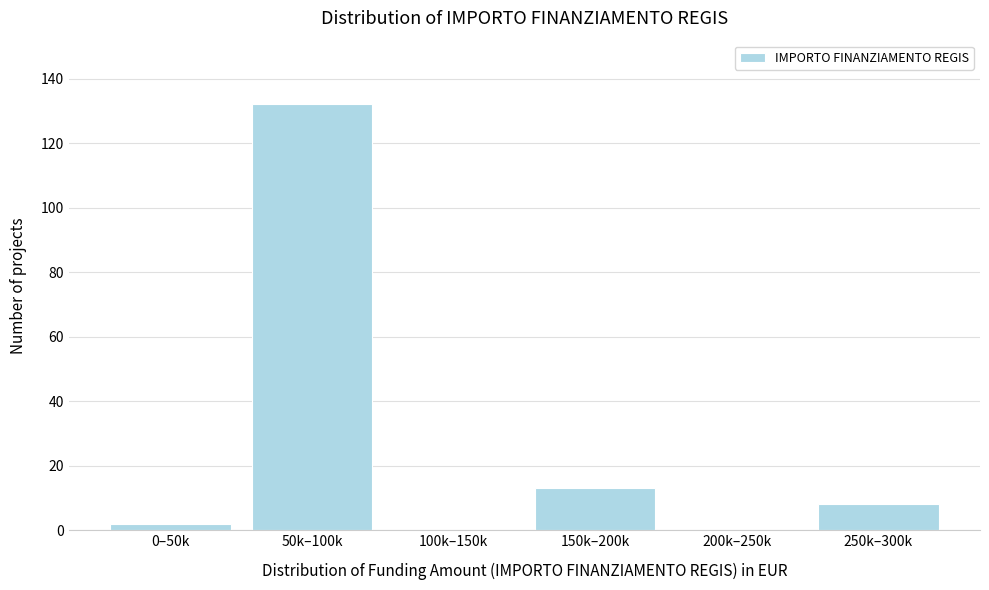

Reading left to right, transcribe all the data shown in this chart.

0–50k=2	50k–100k=132	100k–150k=0	150k–200k=13	200k–250k=0	250k–300k=8